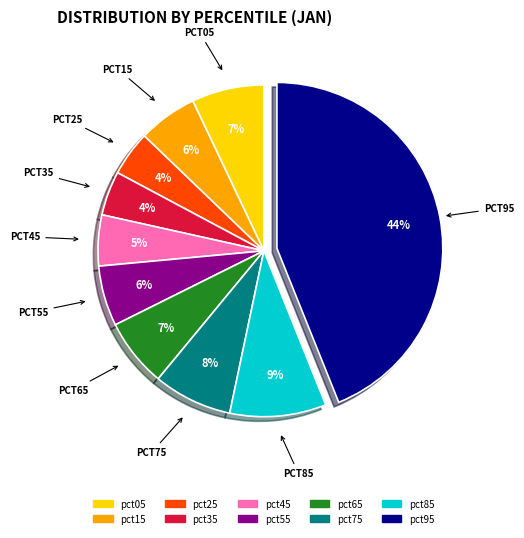

Is the sum of pct15 and pct55 greater than half?

No